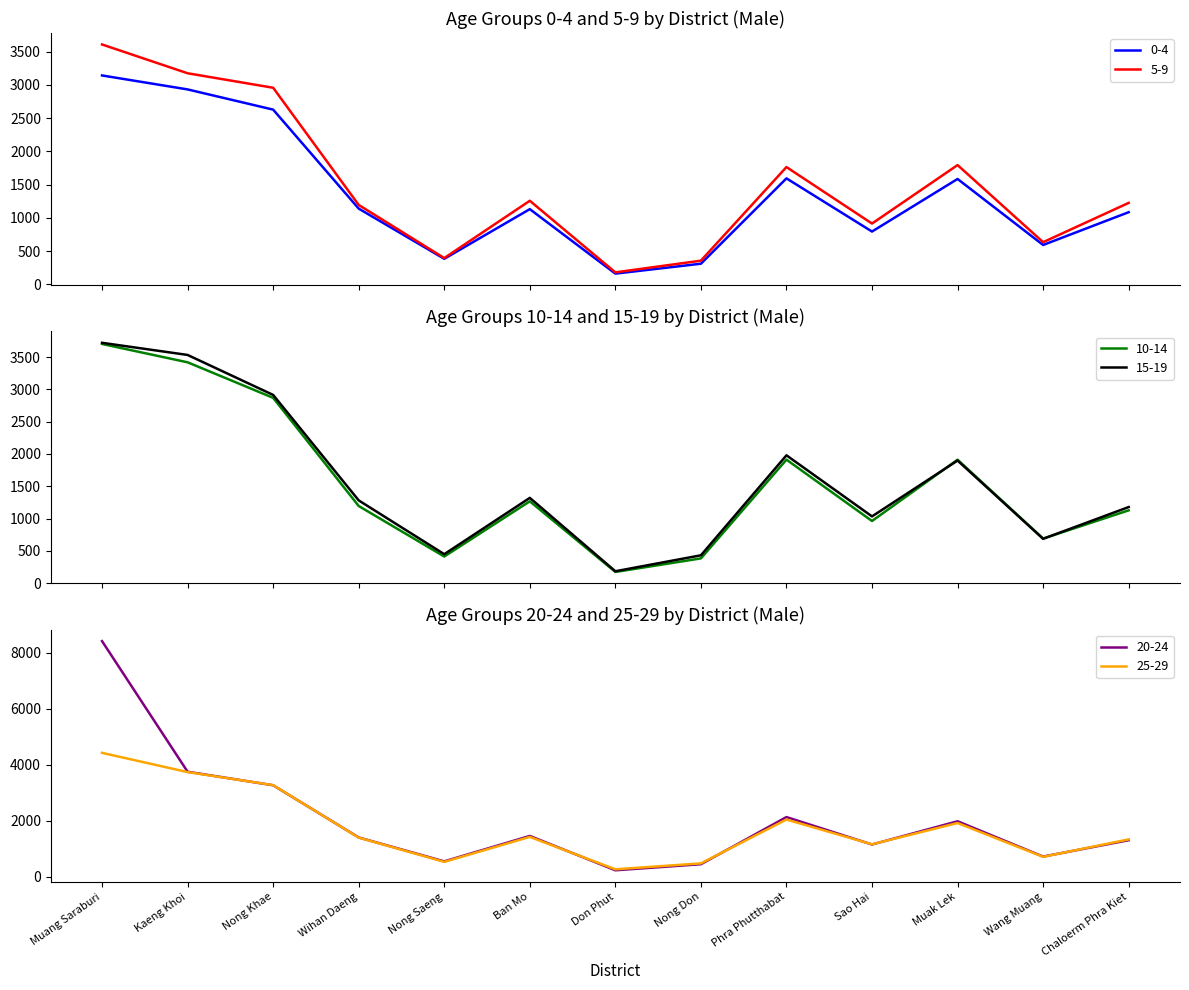

What is the label of the 5th point from the right?

Phra Phutthabat